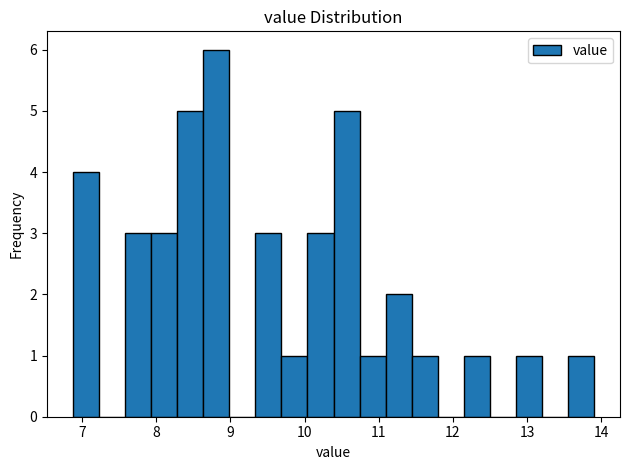

Read against the x-axis, roughly where is the centre of the tallest bar?

8.8